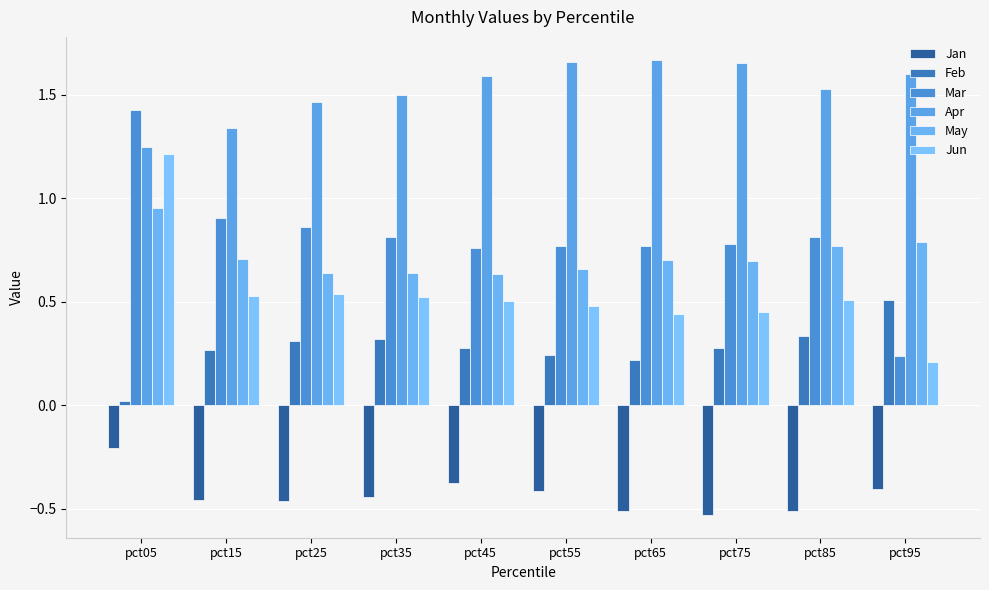

What is the sum of the May values at pct05 and pct75?

1.6